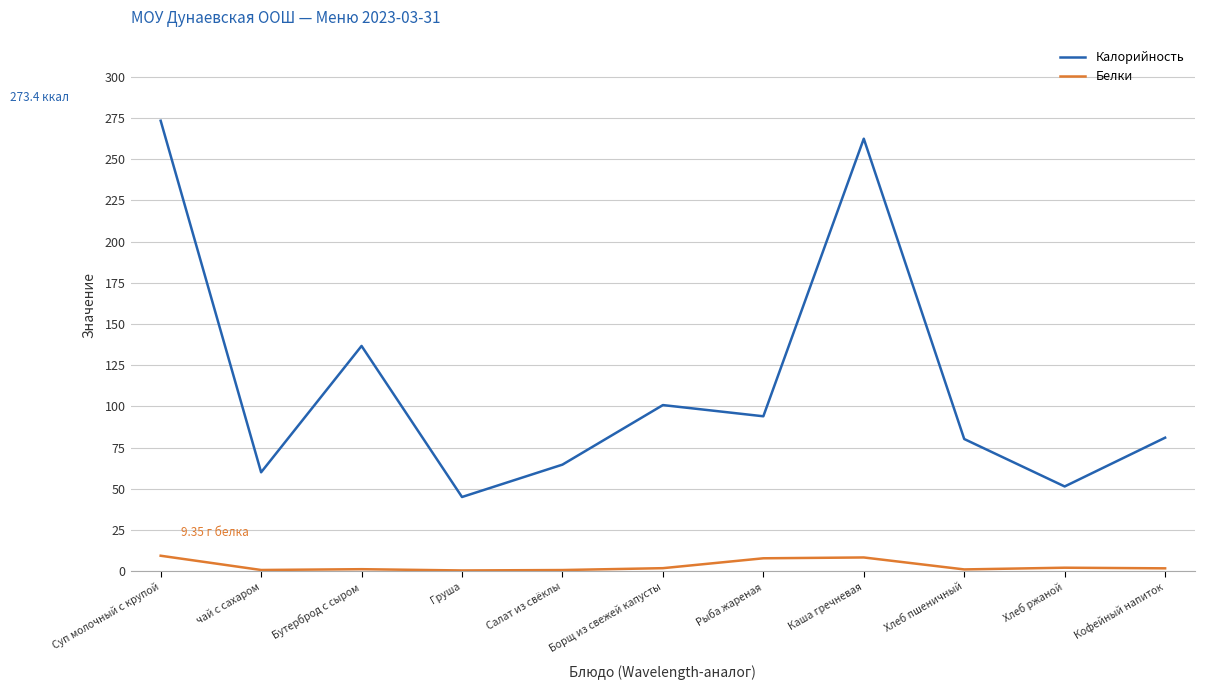

What is the minimum value for Калорийность?

45.0